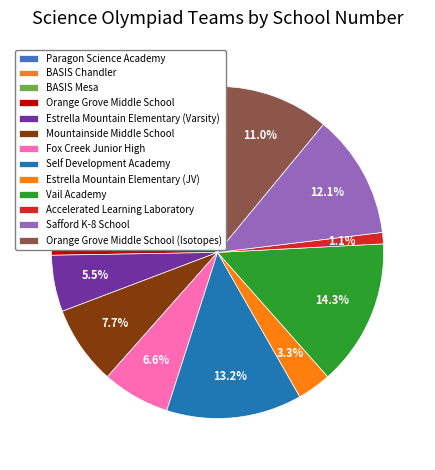

True or false: Paragon Science Academy accounts for 10% of the total.

True